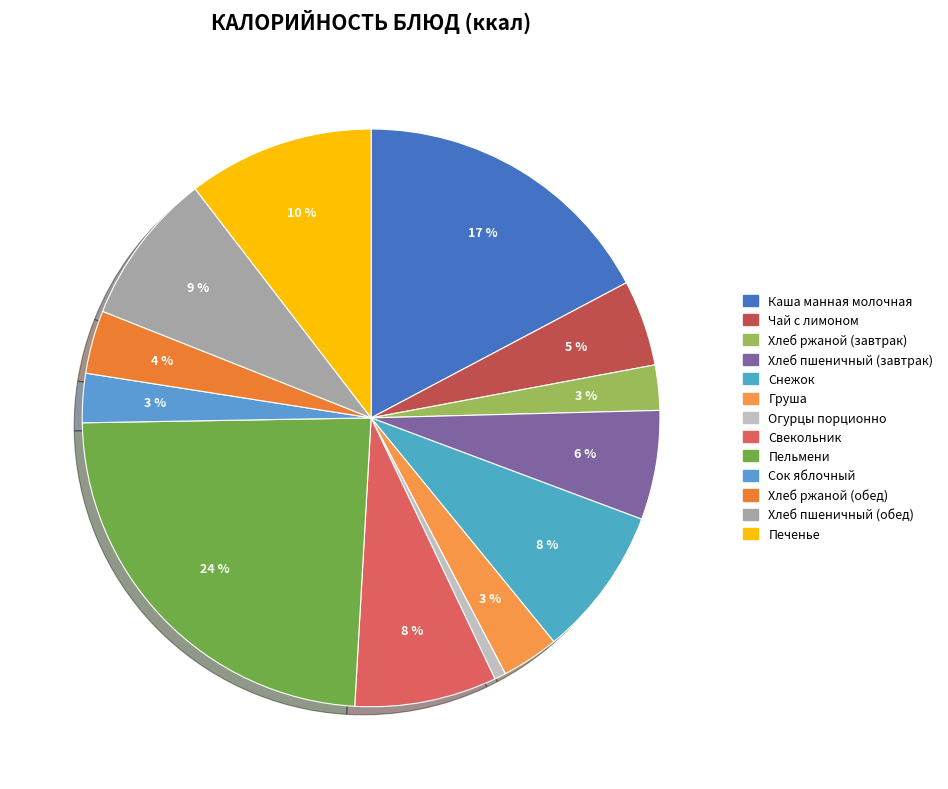

Is it true that Хлеб ржаной (завтрак) is 3% of the pie?

True